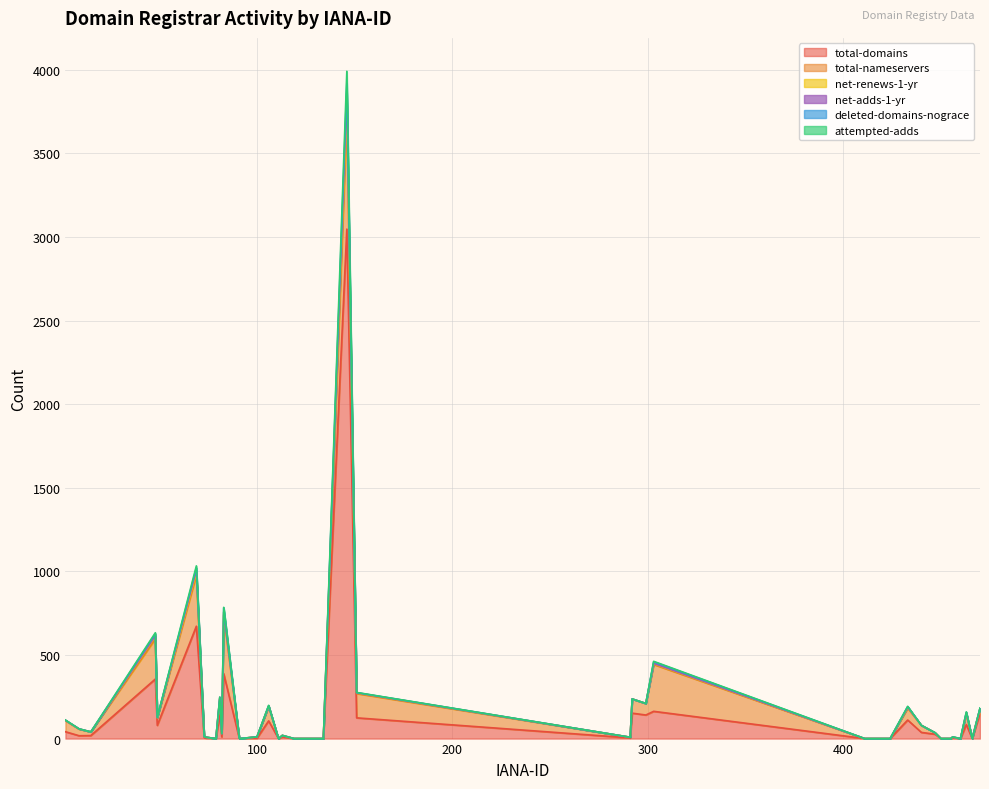

True or false: net-adds-1-yr and total-domains cross at least once.

False